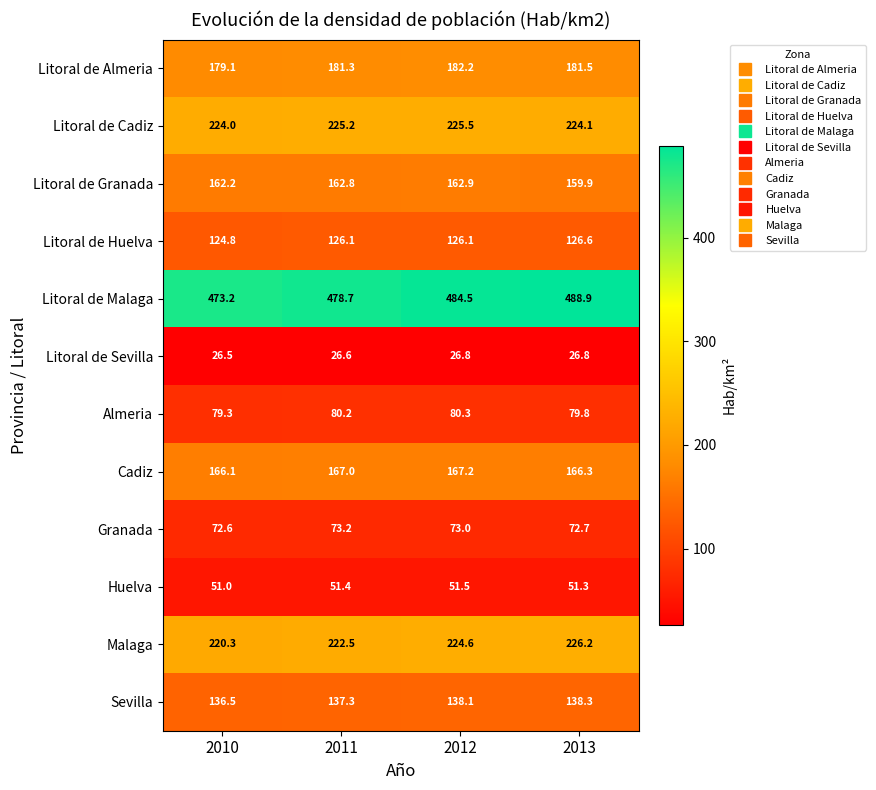

What is the difference between the maximum and second lowest values in the Granada series?

0.5